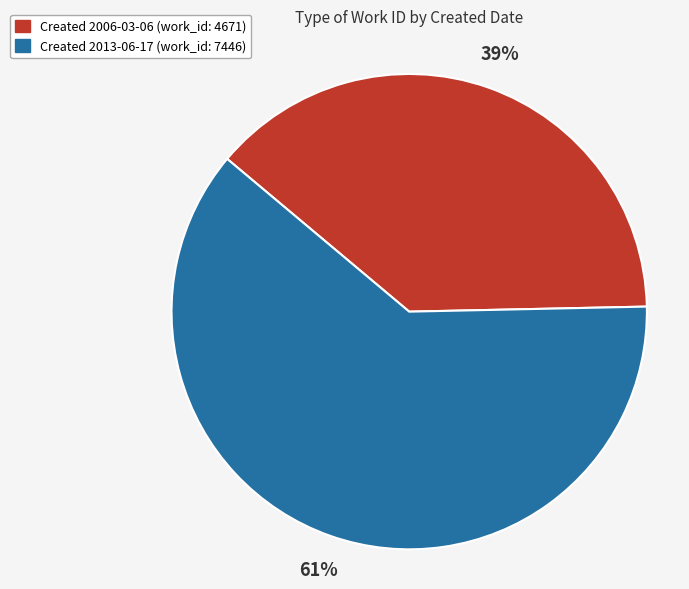

Does any single category account for the majority?

Yes